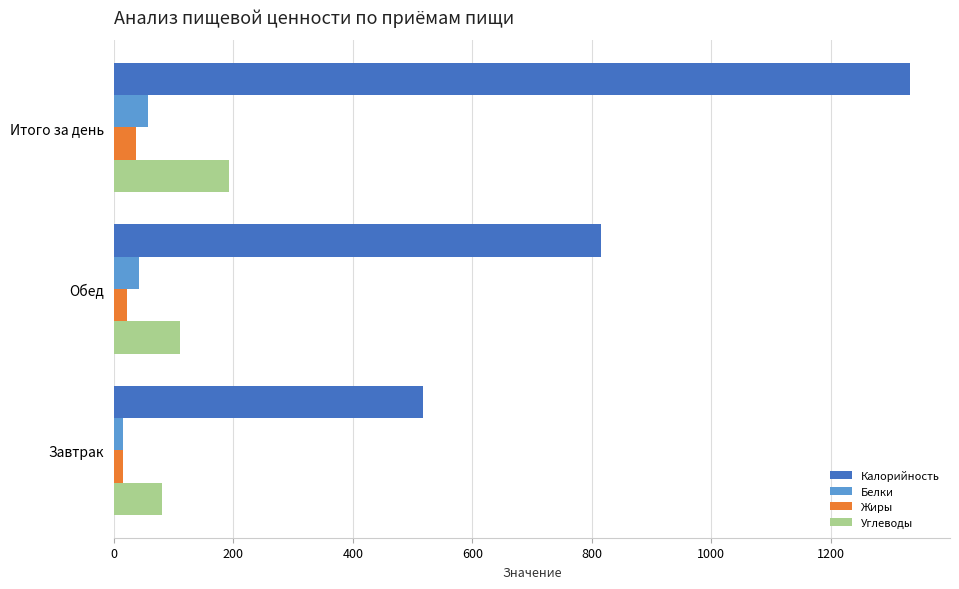

How many distinct data groups are displayed?

4